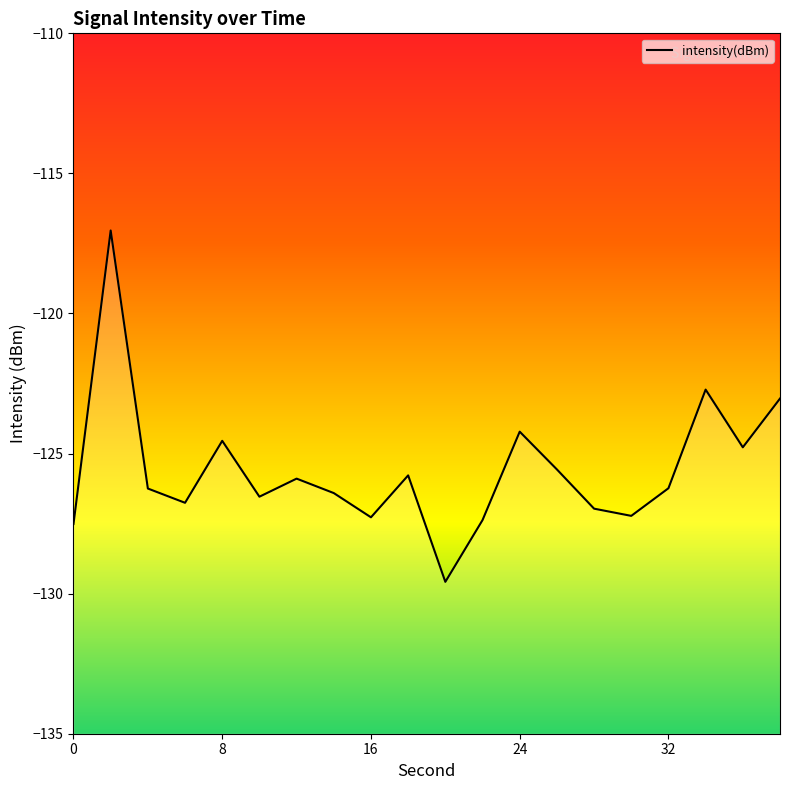

How many points are higher than both their immediate neighbors (excluding endpoints)?

6